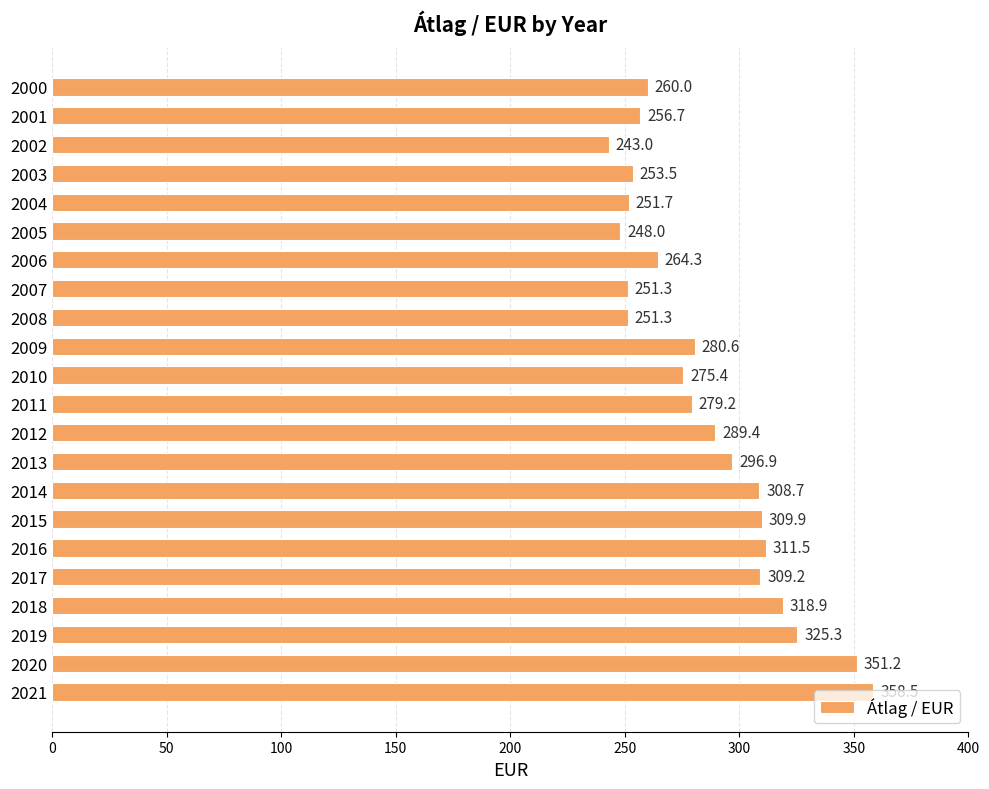

What is the sum of the values at 2021 and 2006?

622.8